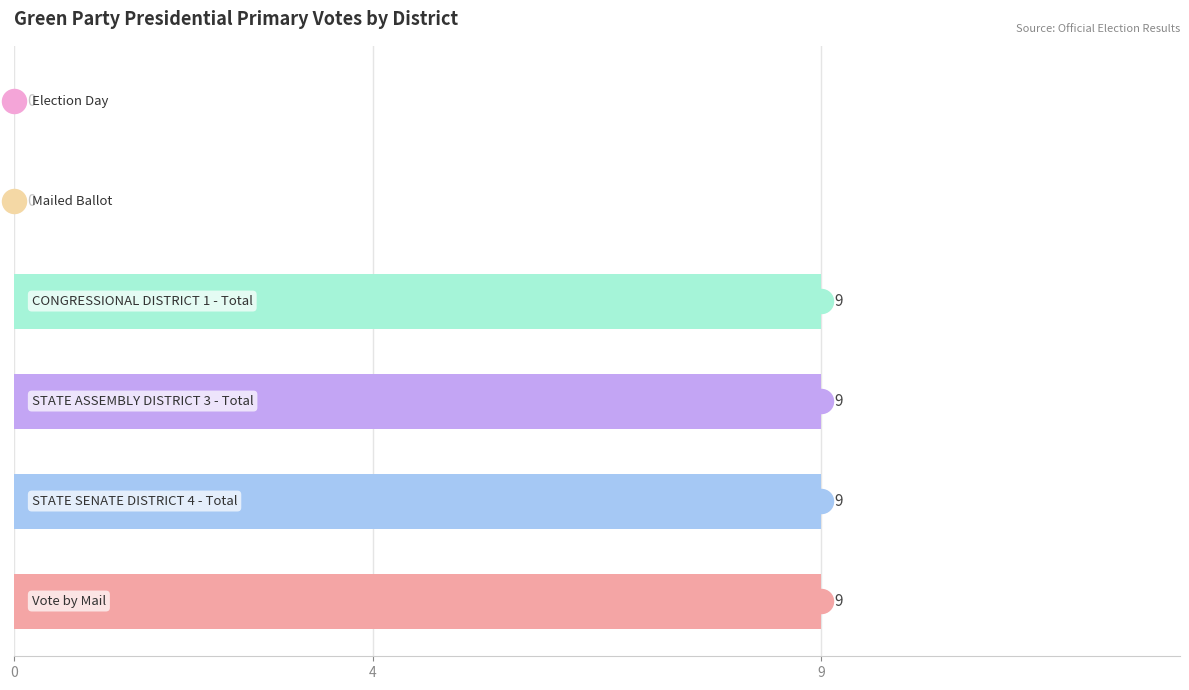

What is the ratio of the value at 4 to the value at 9?

1.0